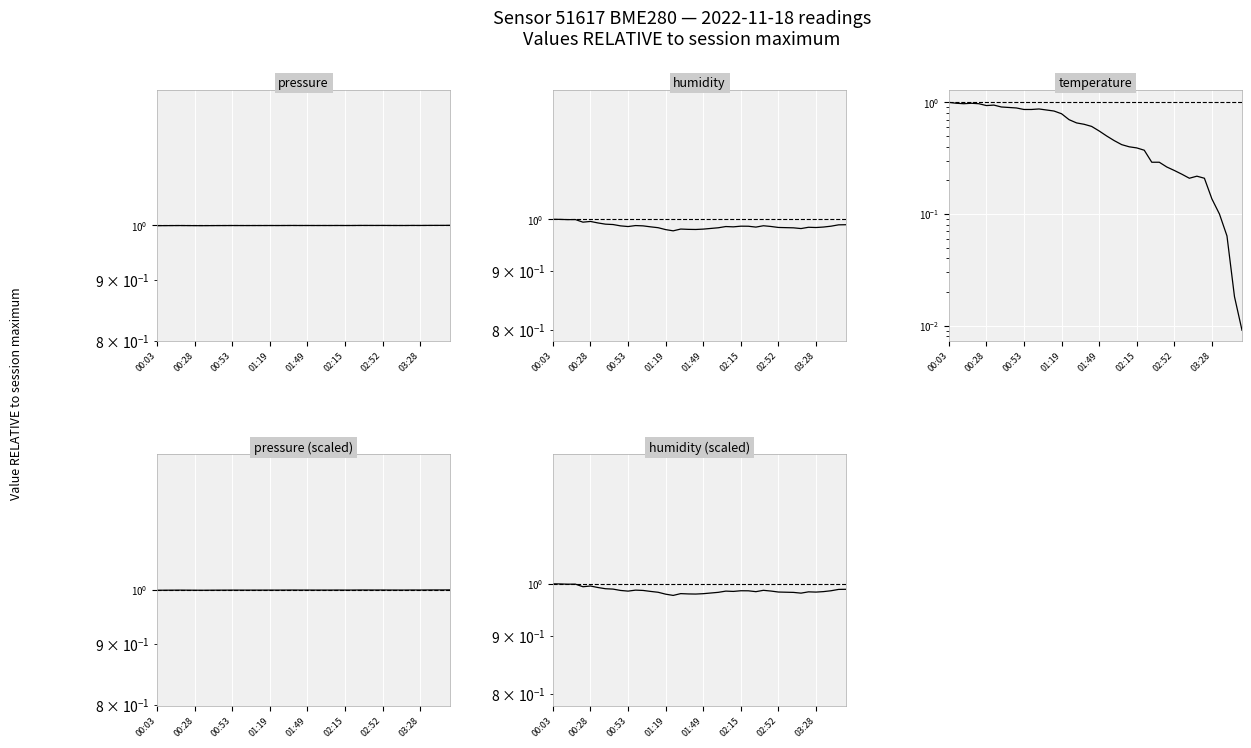

List the series in order of their peak value, highest first.

pressure, humidity, temperature, pressure (scaled), humidity (scaled)